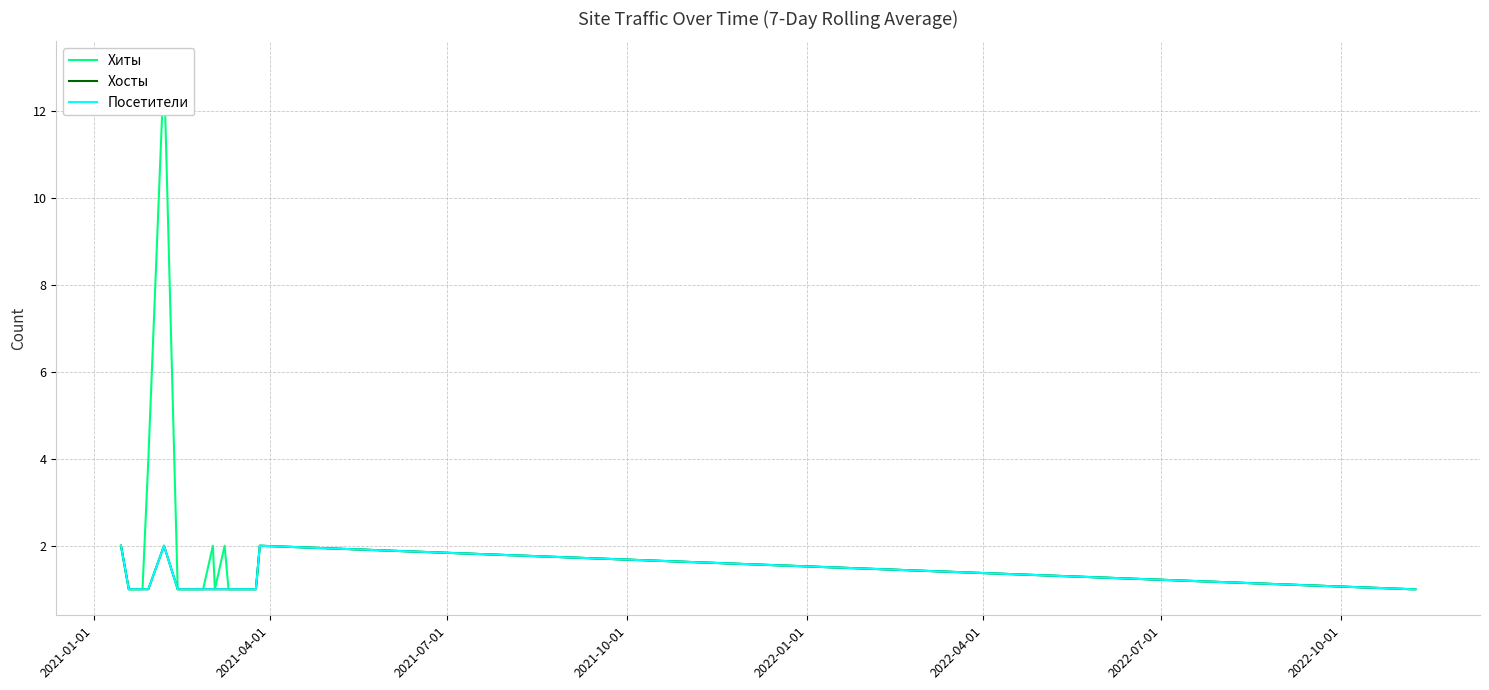

True or false: Хиты and Посетители cross at least once.

False